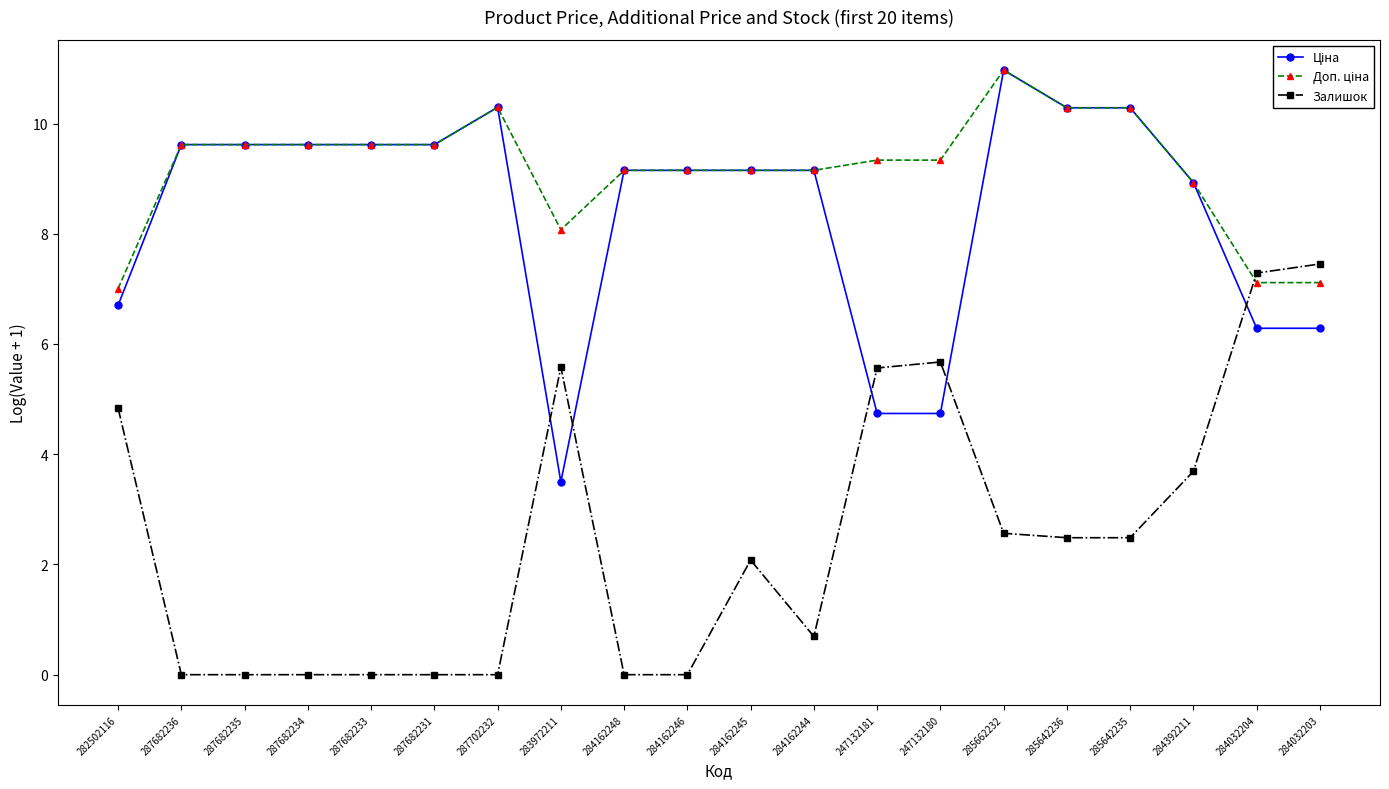

What is the total value across all series at 284392211?

21.5